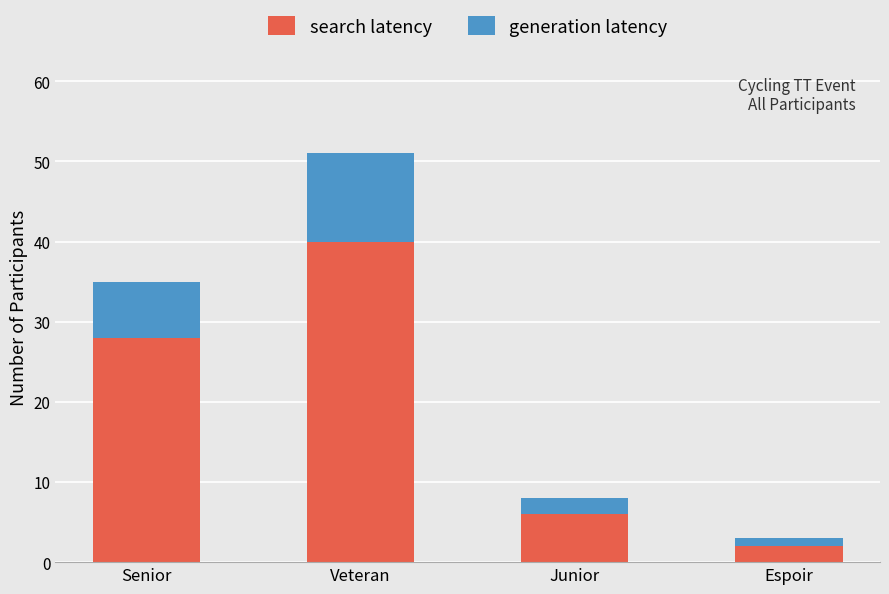

At which label does search latency reach its peak?

Veteran